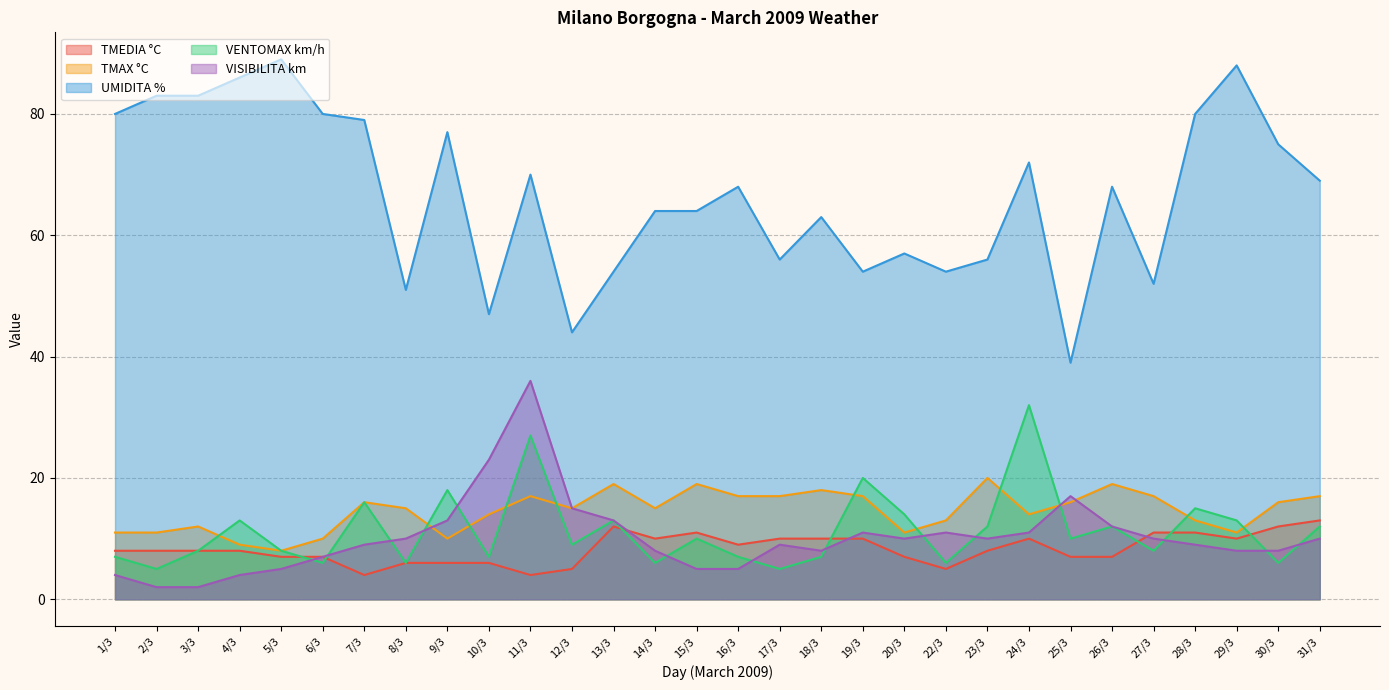

What is the approximate value of TMEDIA °C at 6/3?

7